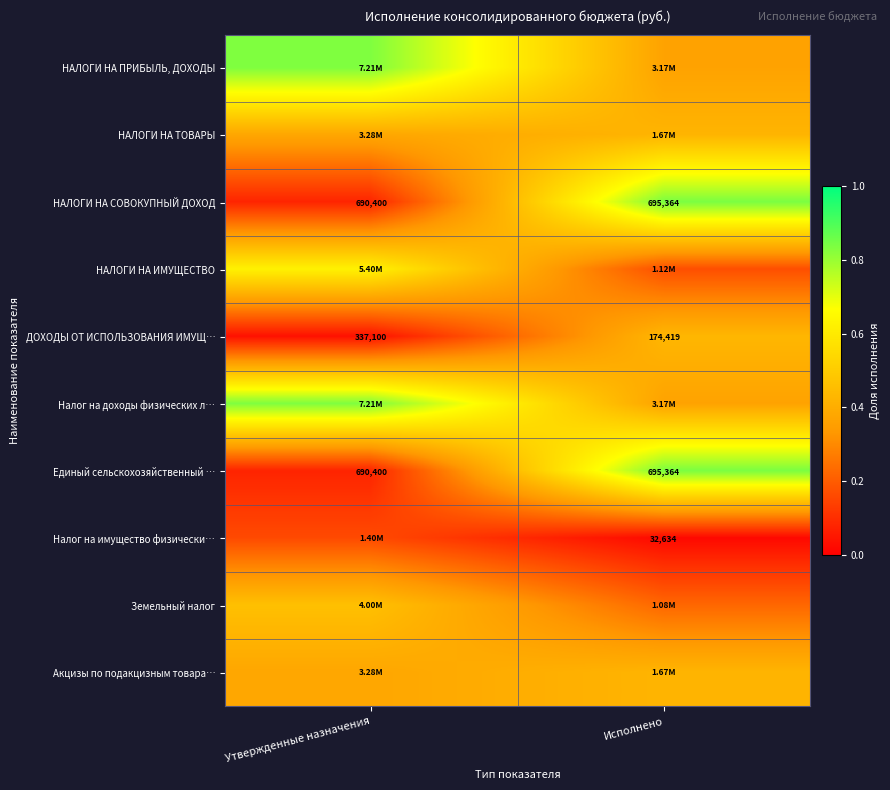

Where is Единый сельскохозяйственный … nearest to the value 692882?

Утвержденные назначения